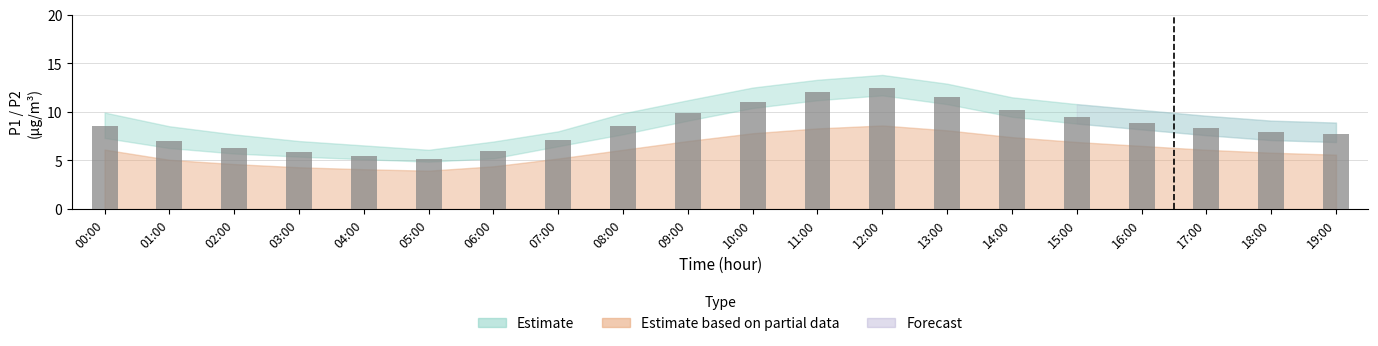

Where does the data first go above 8?

00:00